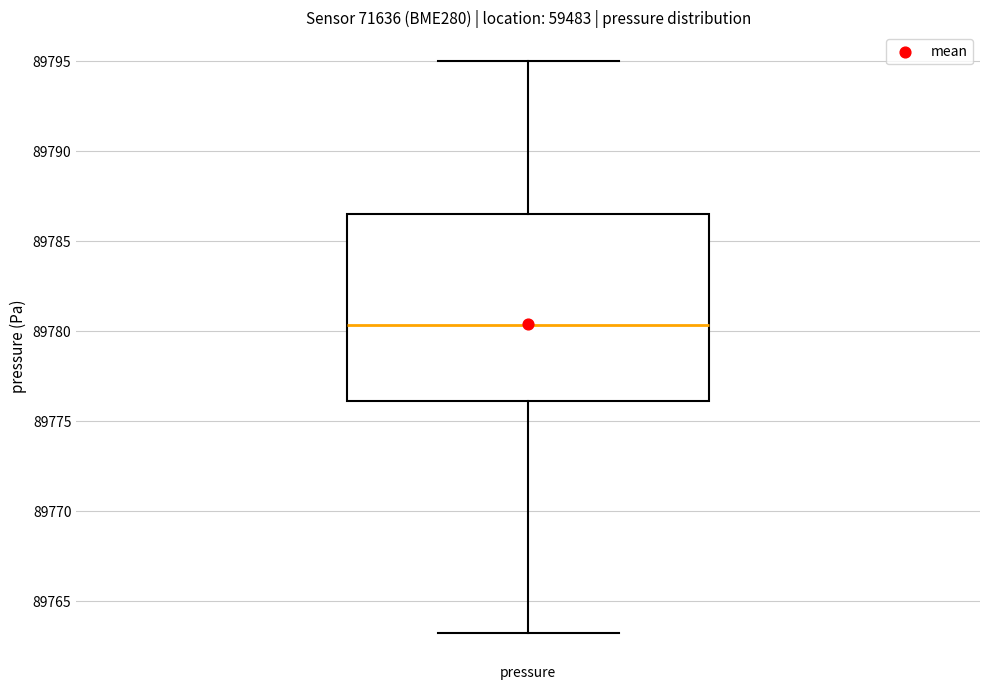

Where is the lower edge of the box for pressure on the y-axis? The values are not printed on the chart, so give them approximately, as read against the axis.

89776.0